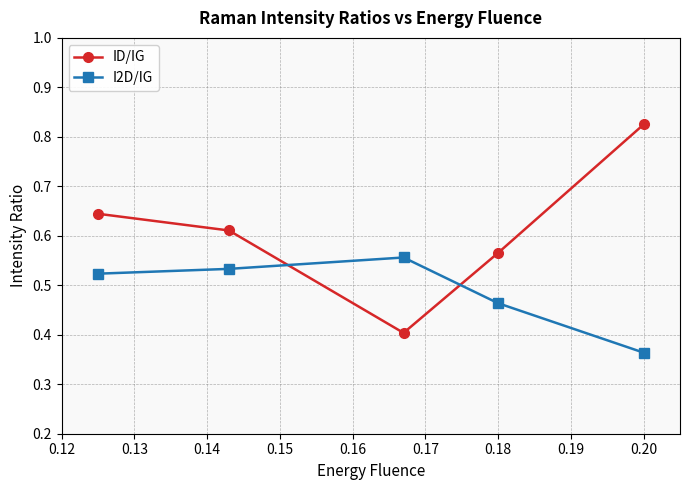

How many times do I2D/IG and ID/IG cross each other?

2